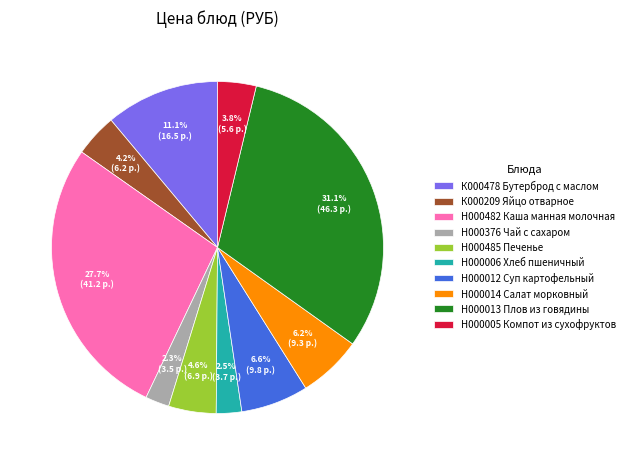

What percentage is the Н000013 slice, to the nearest percent?

31%